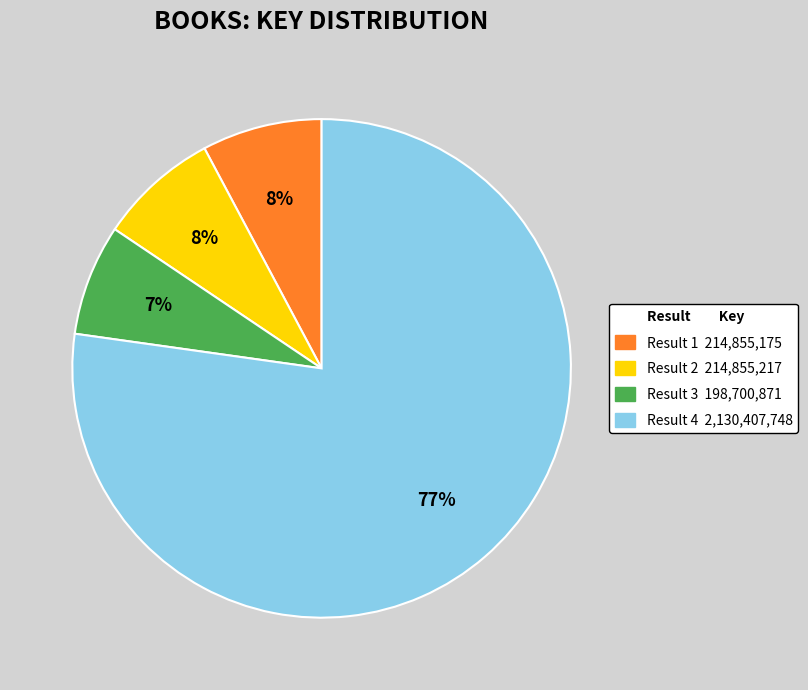

To the nearest percent, what is the difference between the largest and smallest slice percentages?

70%